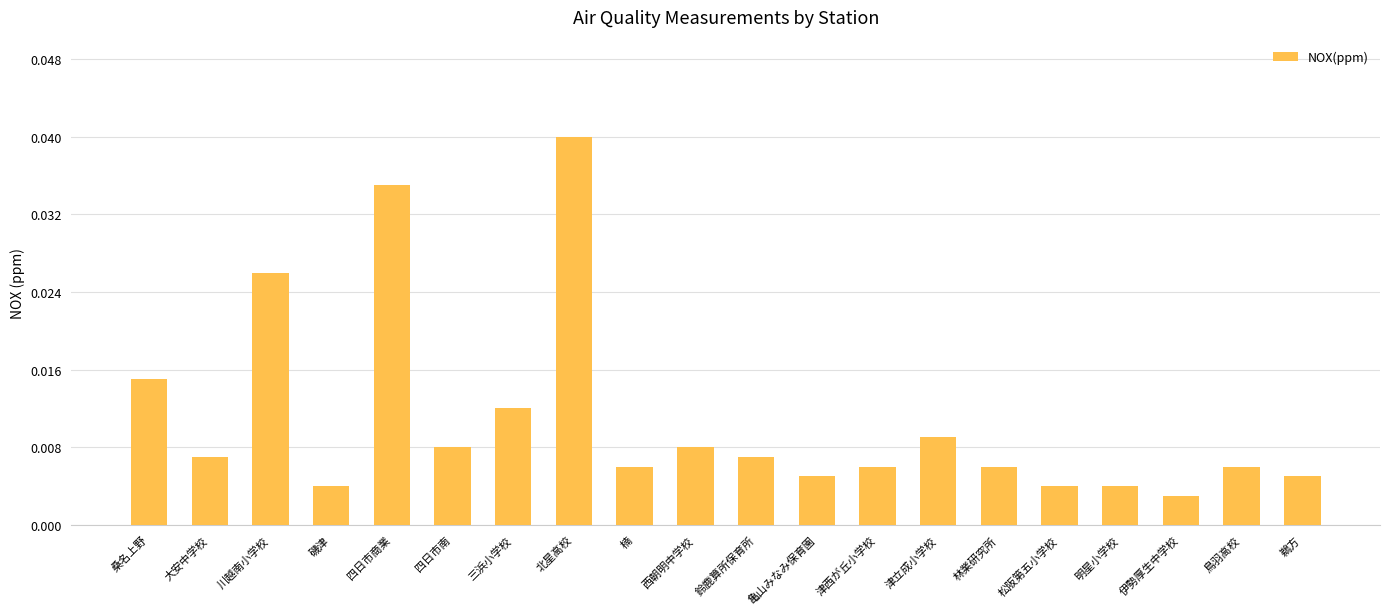

What position from the right is 鈴鹿算所保育所?

10